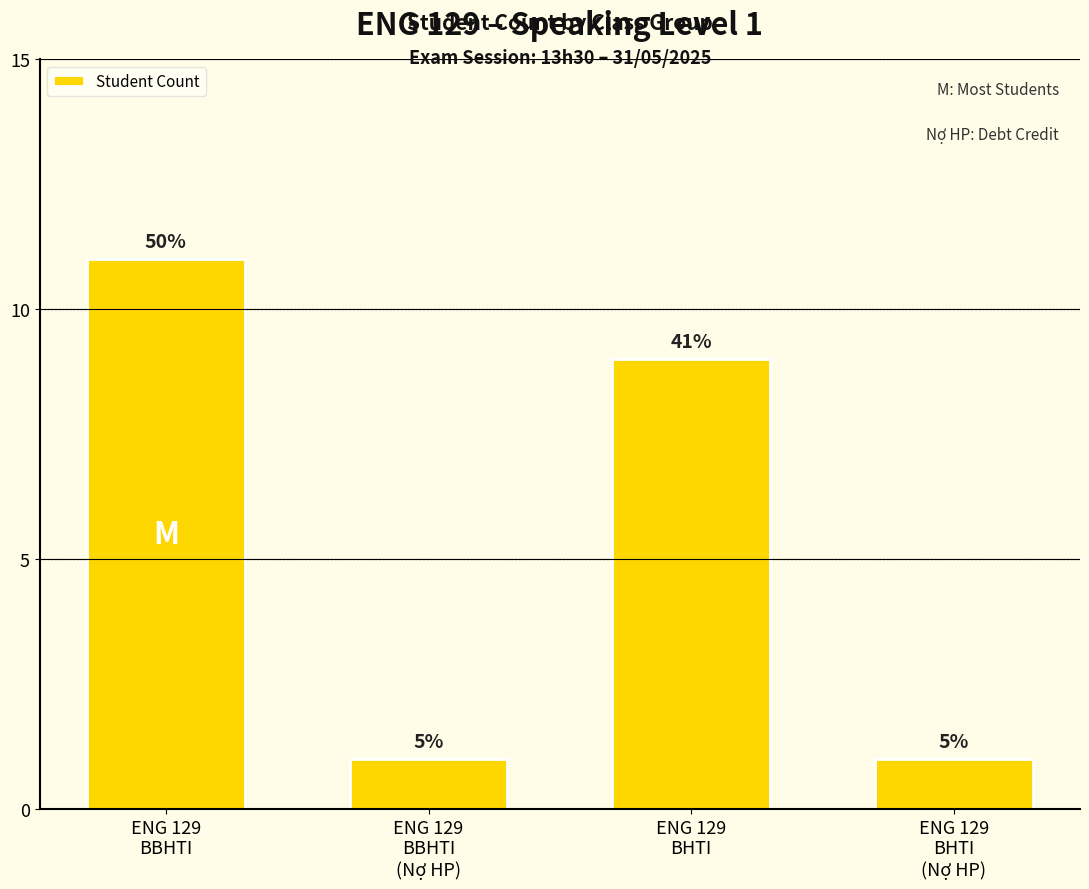

How many bars are there in total?

4